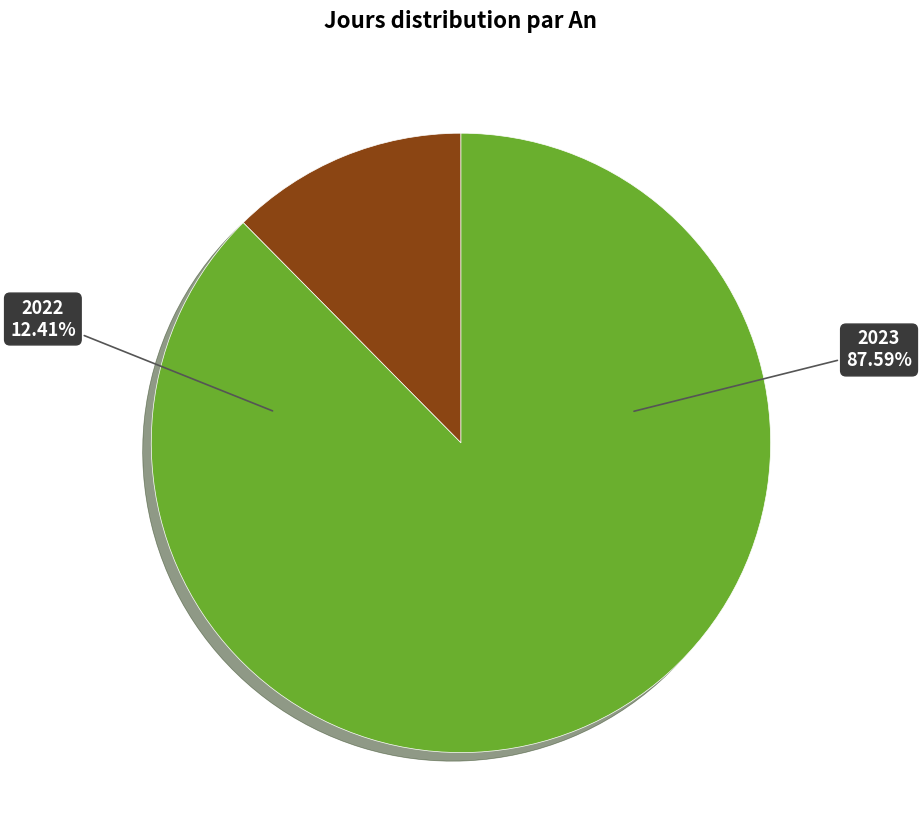

How many slices are in this pie chart?

2